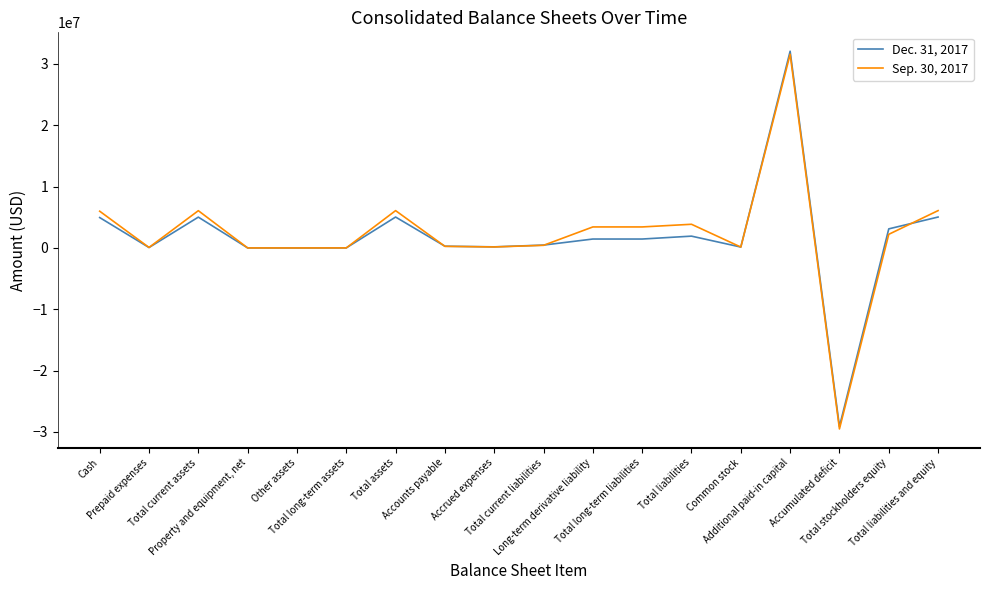

Is the value of Sep. 30, 2017 at Total current assets greater than the value of Dec. 31, 2017 at Accrued expenses?

Yes